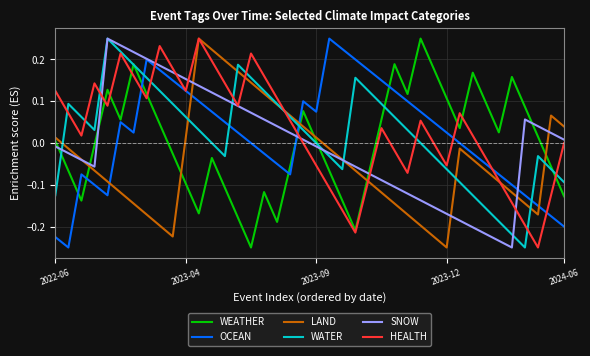

How many values in the LAND series exceed 0?

14